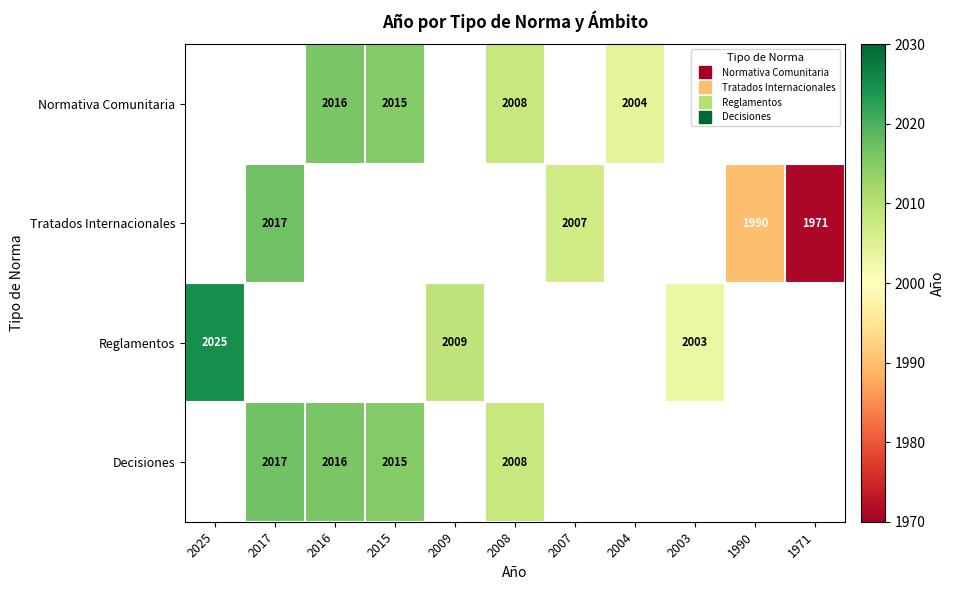

Is the value of Reglamentos at 2009 greater than the value of Normativa Comunitaria at 2015?

No